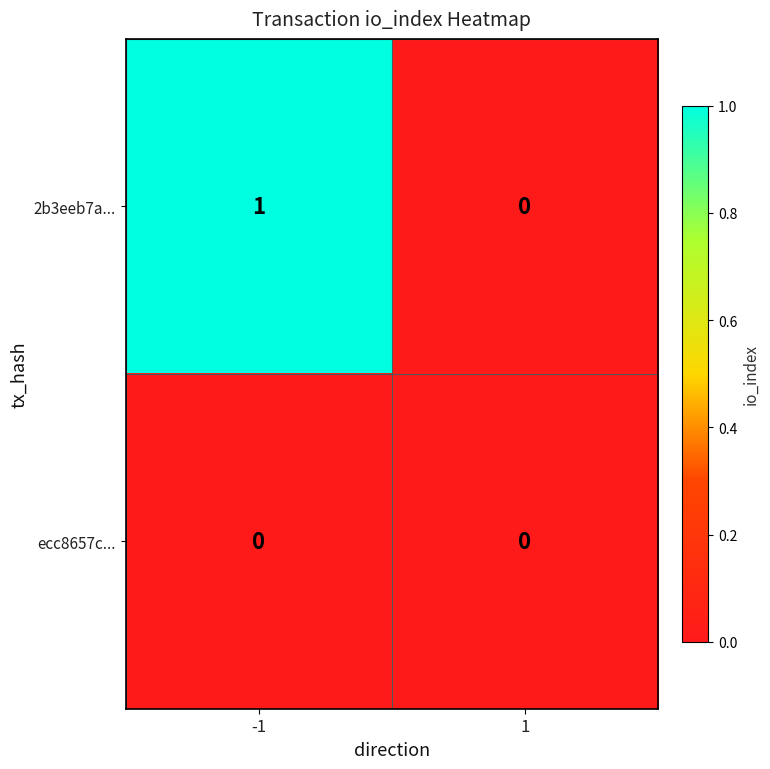

Which series has the largest total across all categories?

2b3eeb7a...